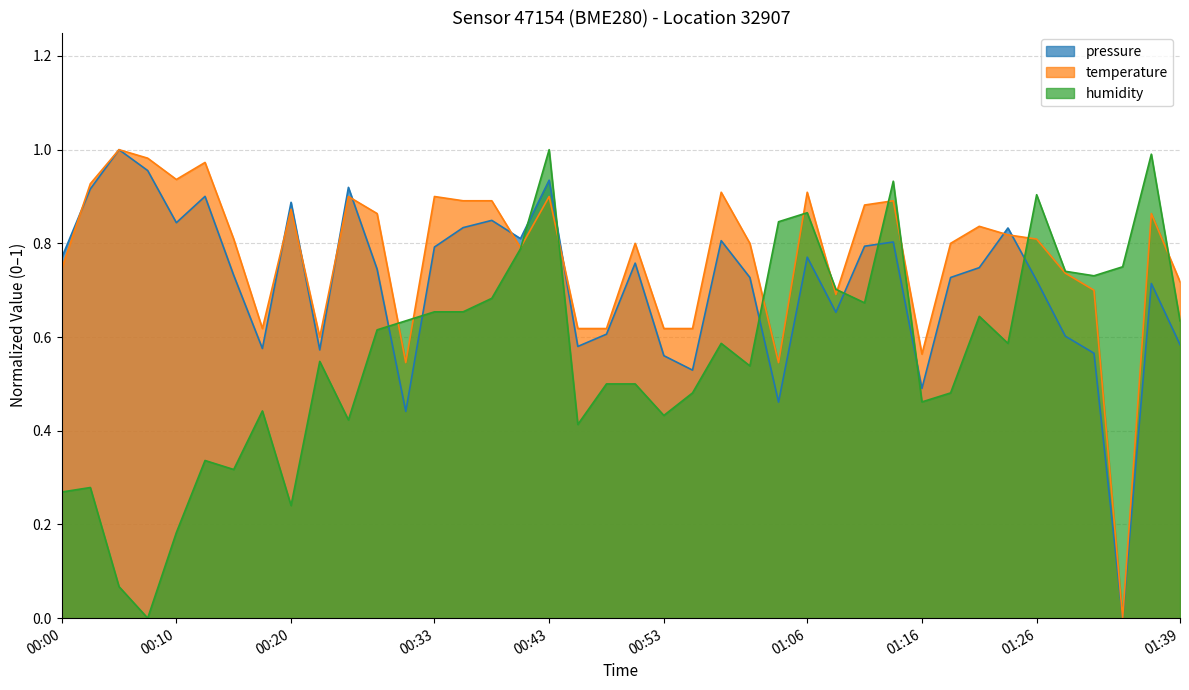

How many lines are shown in the chart?

3